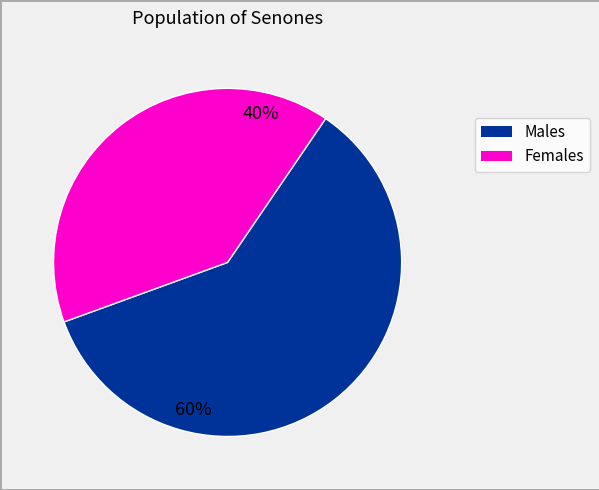

Is it true that 60% is 60% of the pie?

True